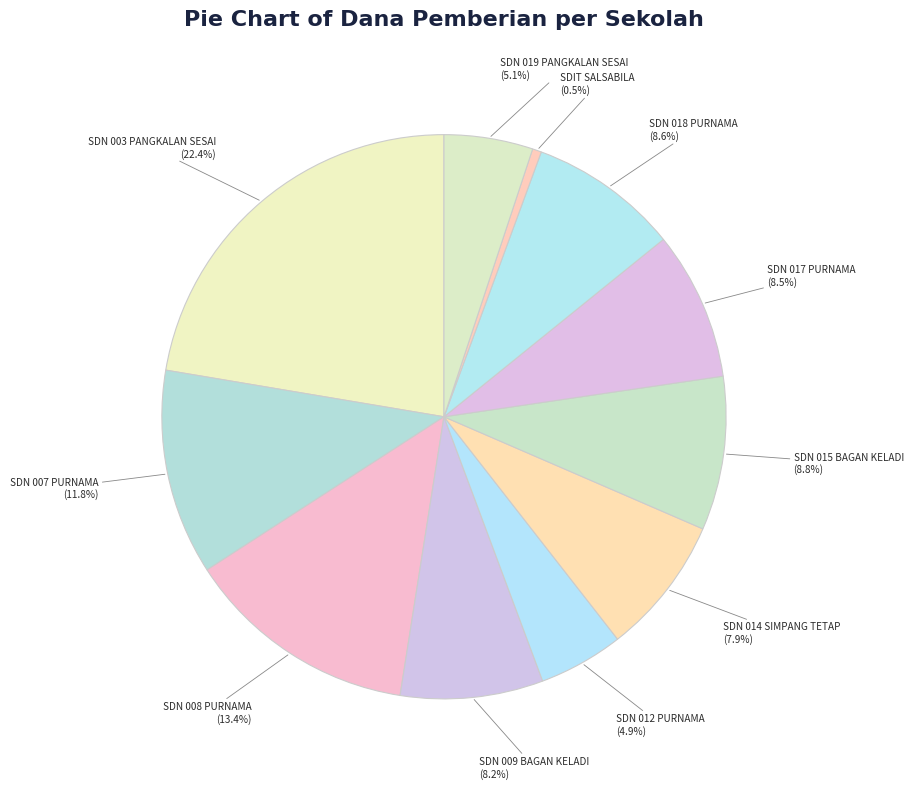

What is the smallest slice in the pie chart?

SDIT SALSABILA